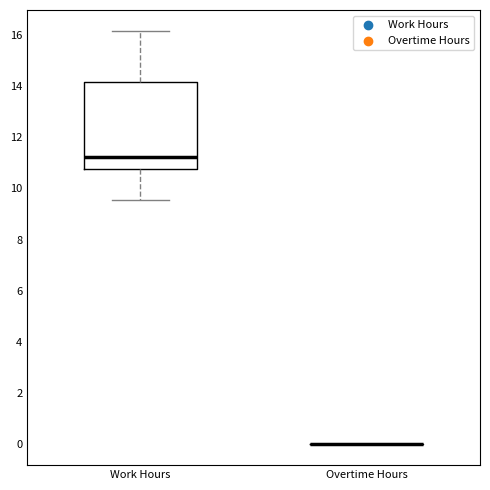

Reading left to right, transcribe this box plot: for each box, give where its median line is, the range the box spans, and where its two whiskers end, as read against the y-axis. The values are not printed on the chart, so give them approximately, as read against the axis.

Work Hours: median 11.2, box 10.8 to 14.2, whiskers 9.6 to 16.2
Overtime Hours: box collapsed to a line at 0.0, whiskers 0.0 to 0.0